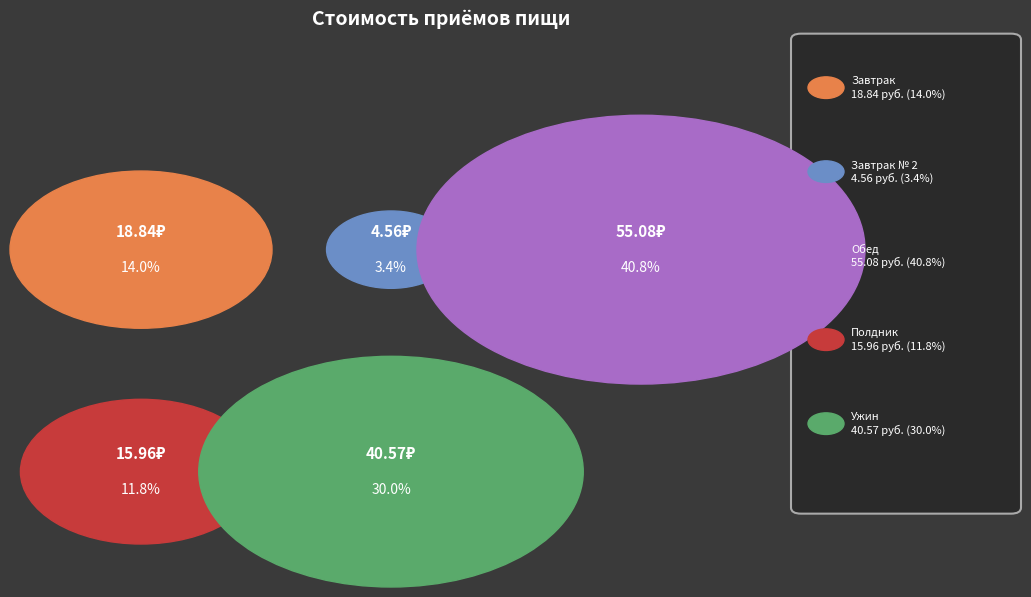

To the nearest percent, what percentage of the pie is Обед?

41%